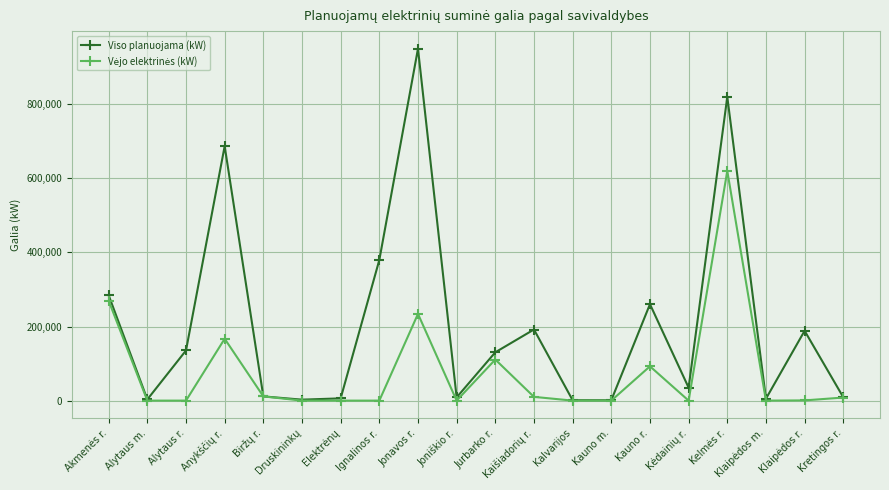

At how many categories does at least one series exceed 481737?

3